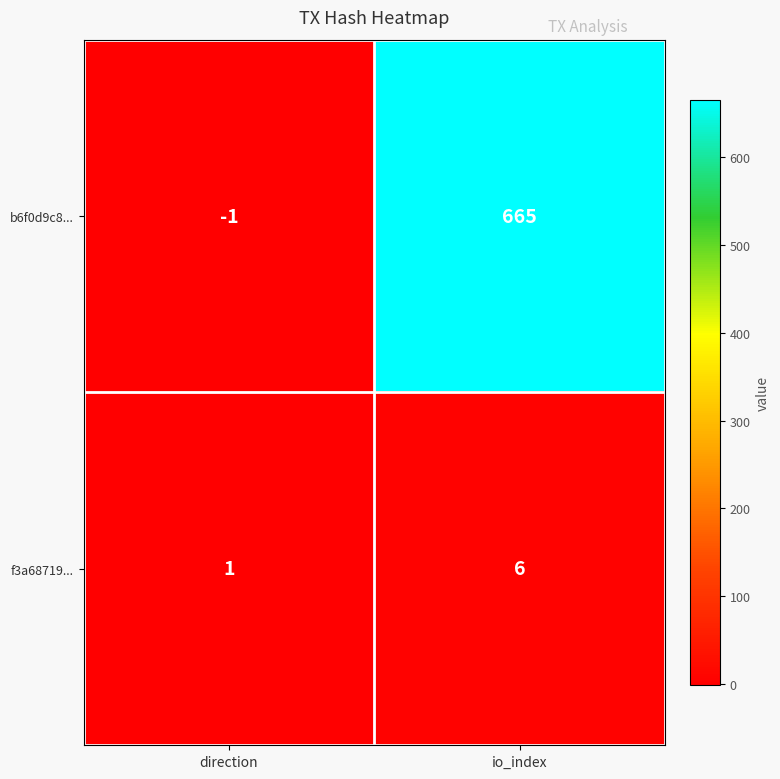

Is the value of f3a68719... at io_index greater than the value of b6f0d9c8... at direction?

Yes